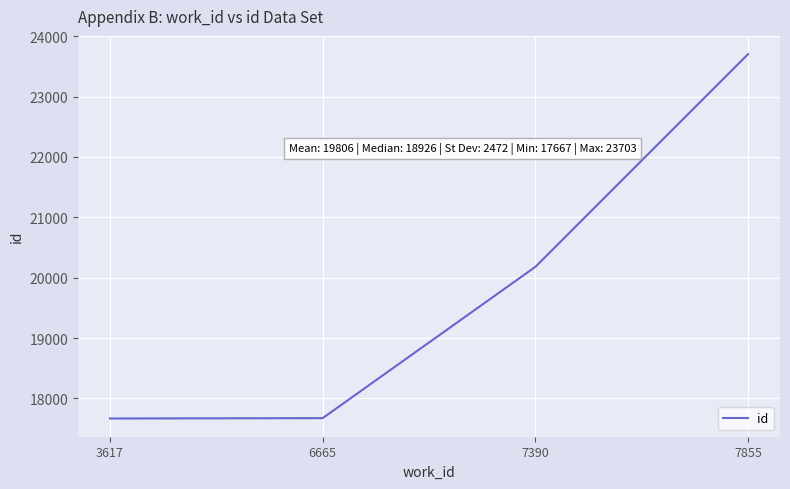

True or false: there are more than 1 points higher than both neighbors.

False